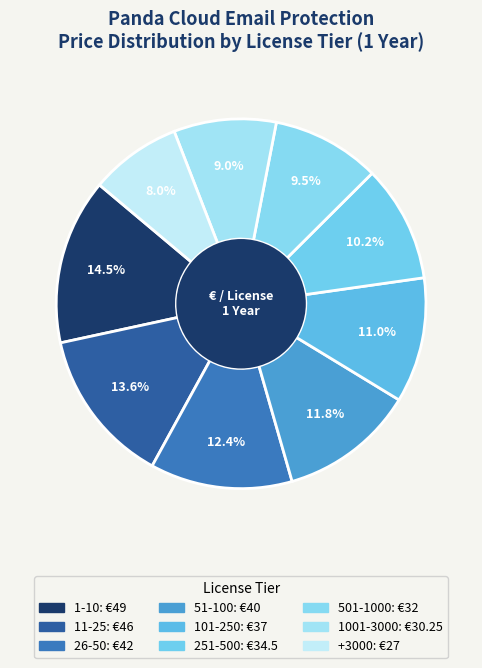

Rank the categories by value from highest to lowest.

1-10, 11-25, 26-50, 51-100, 101-250, 251-500, 501-1000, 1001-3000, +3000